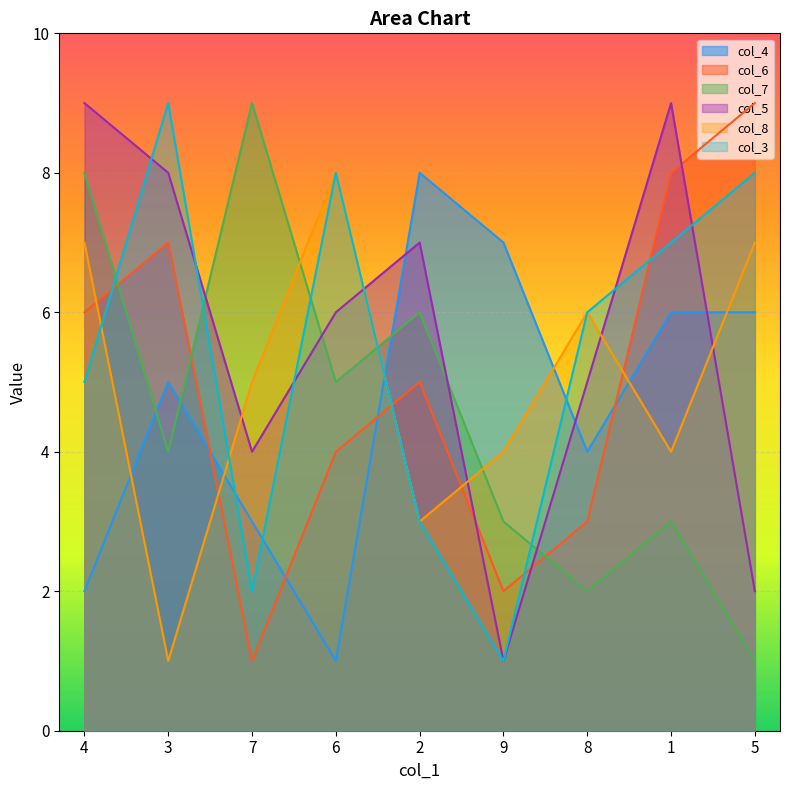

Which series has the largest range (max minus min)?

col_6